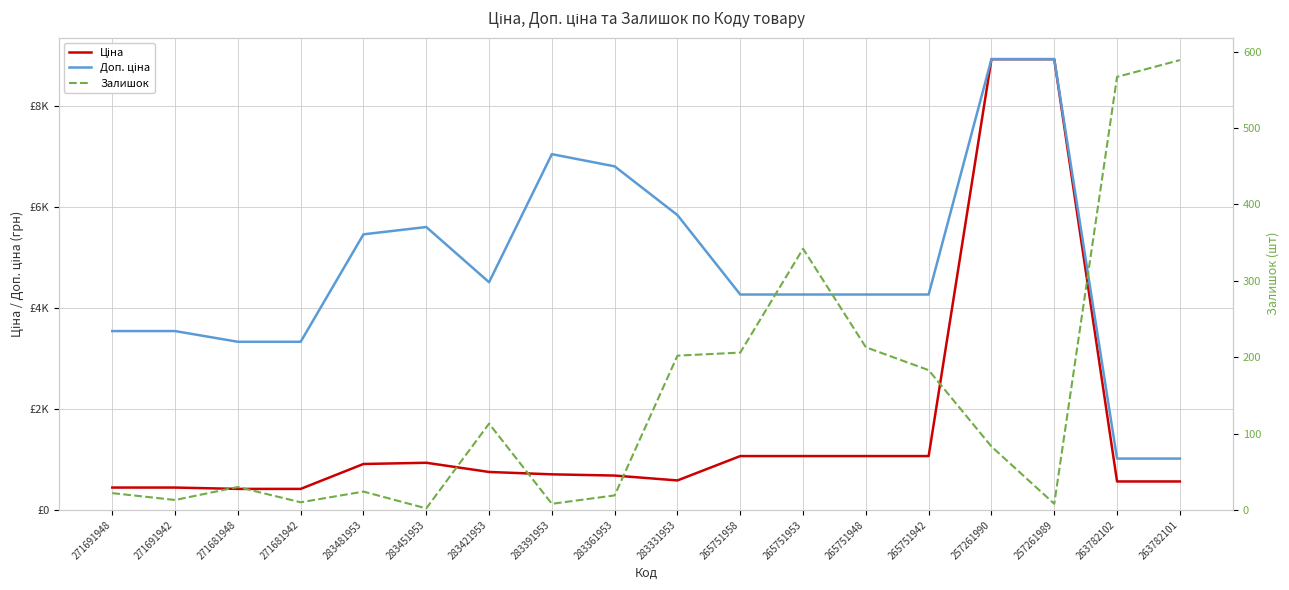

What is the maximum value shown in the chart?

8934.1